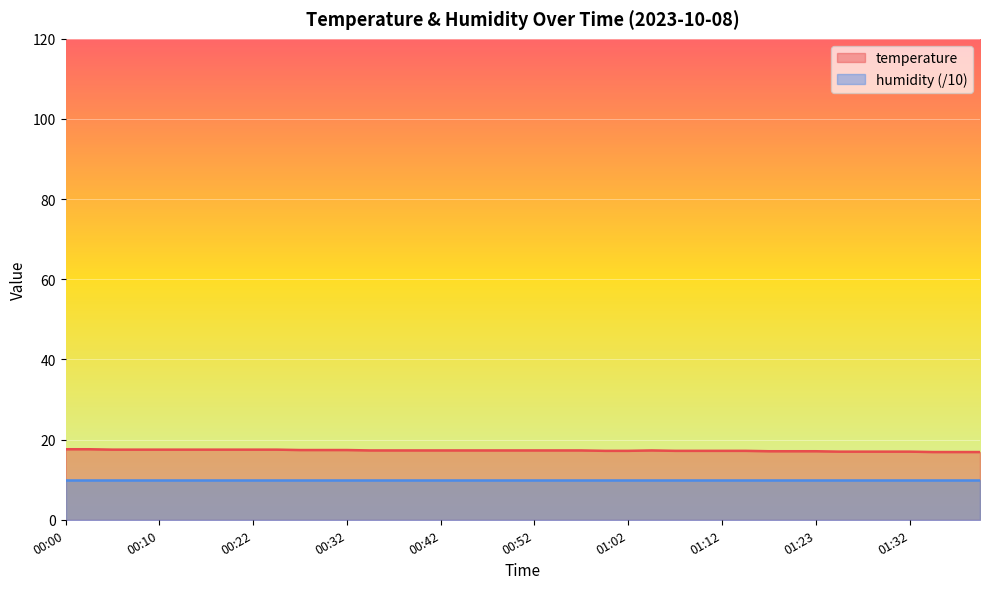

Does the chart display data point markers on the line(s)?

No